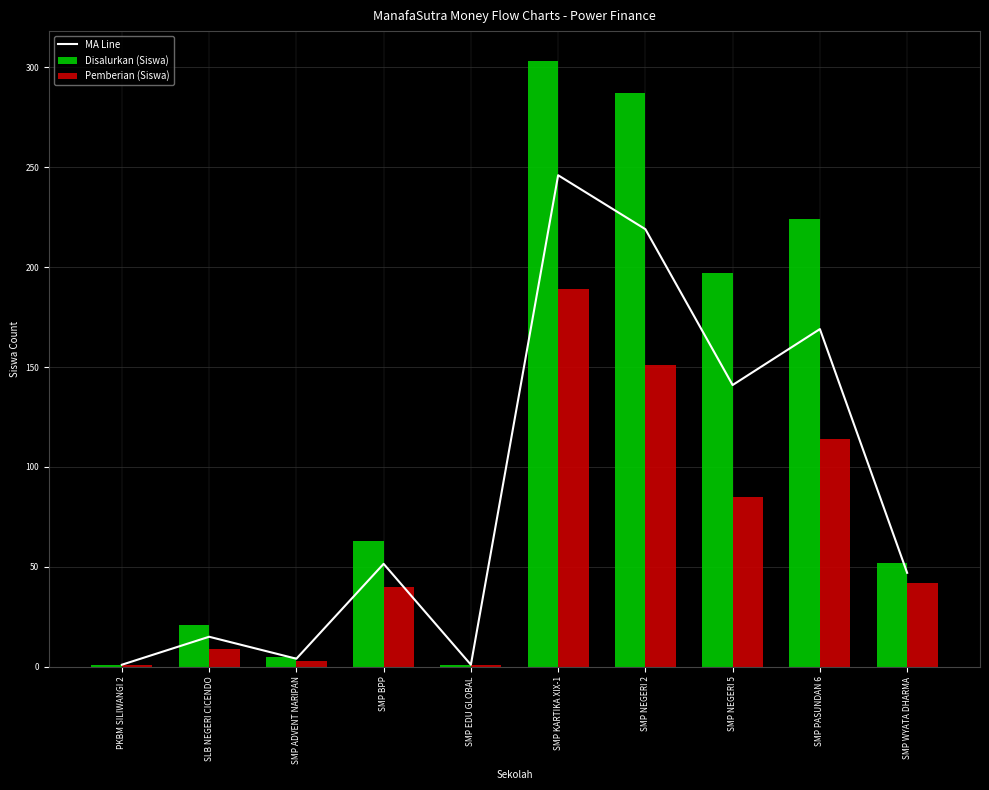

Which category has the highest value in the Disalurkan (Siswa) series?

SMP KARTIKA XIX-1